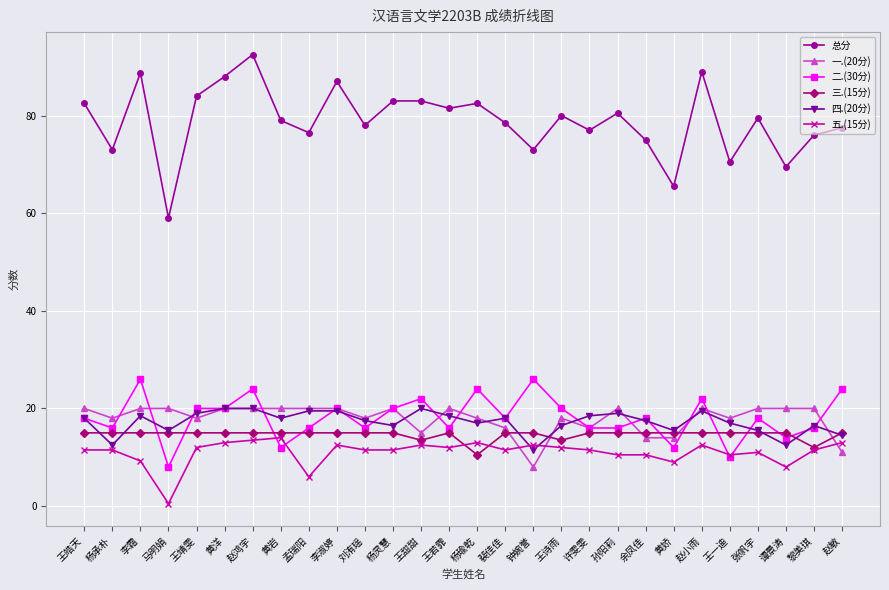

At which category does 四.(20分) reach its first local peak?

李霜